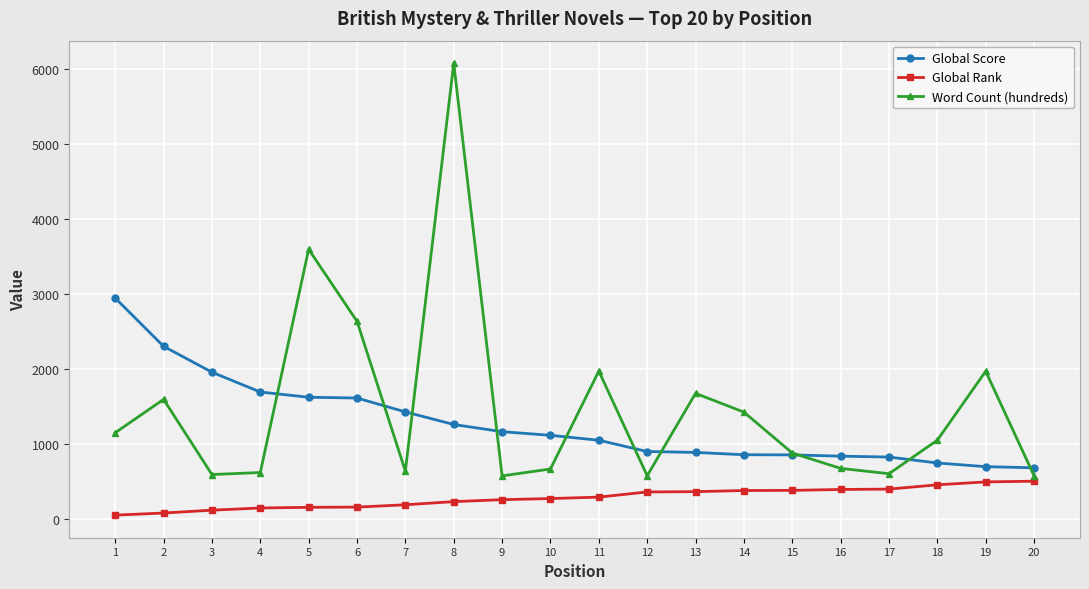

What is the total value across all series at 17?

1844